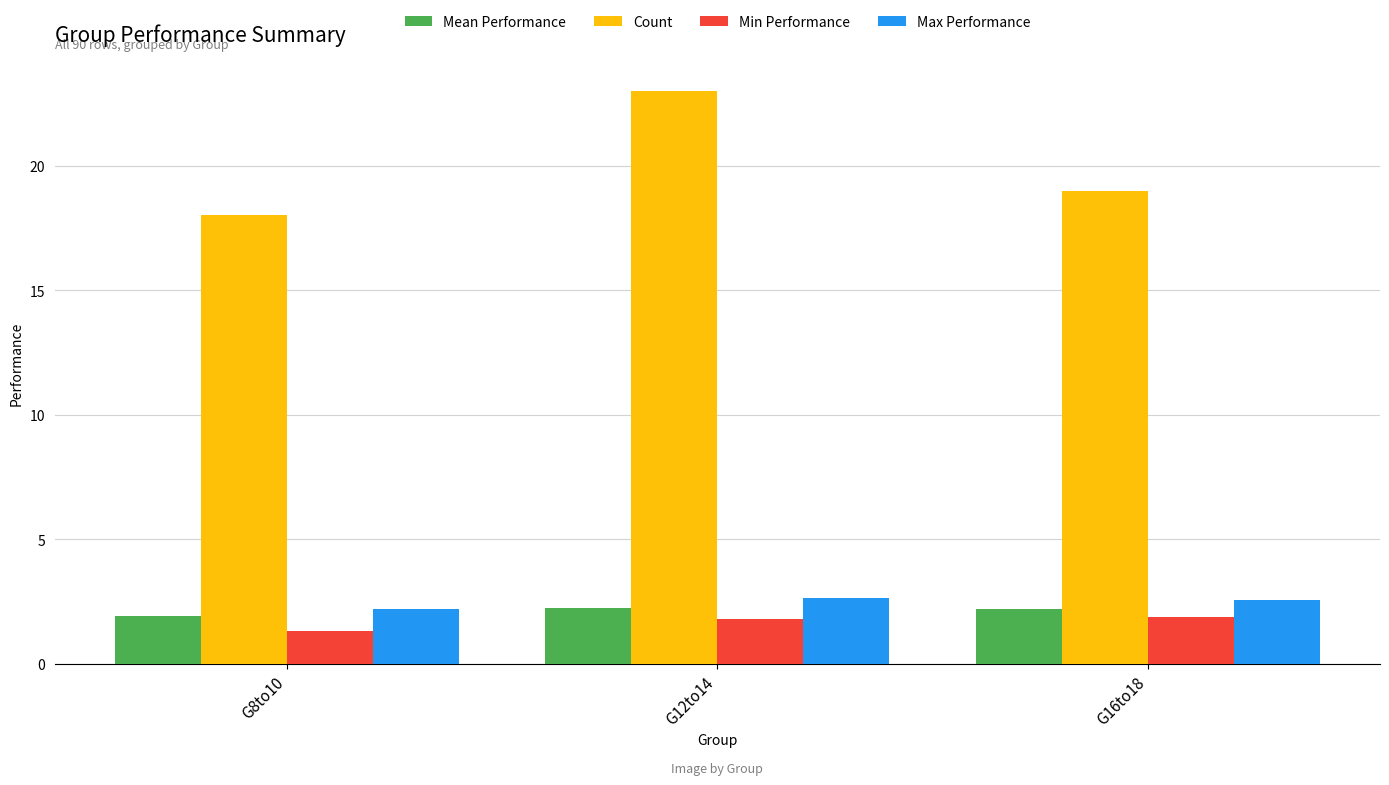

What is the label of the 1st bar from the right?

G16to18